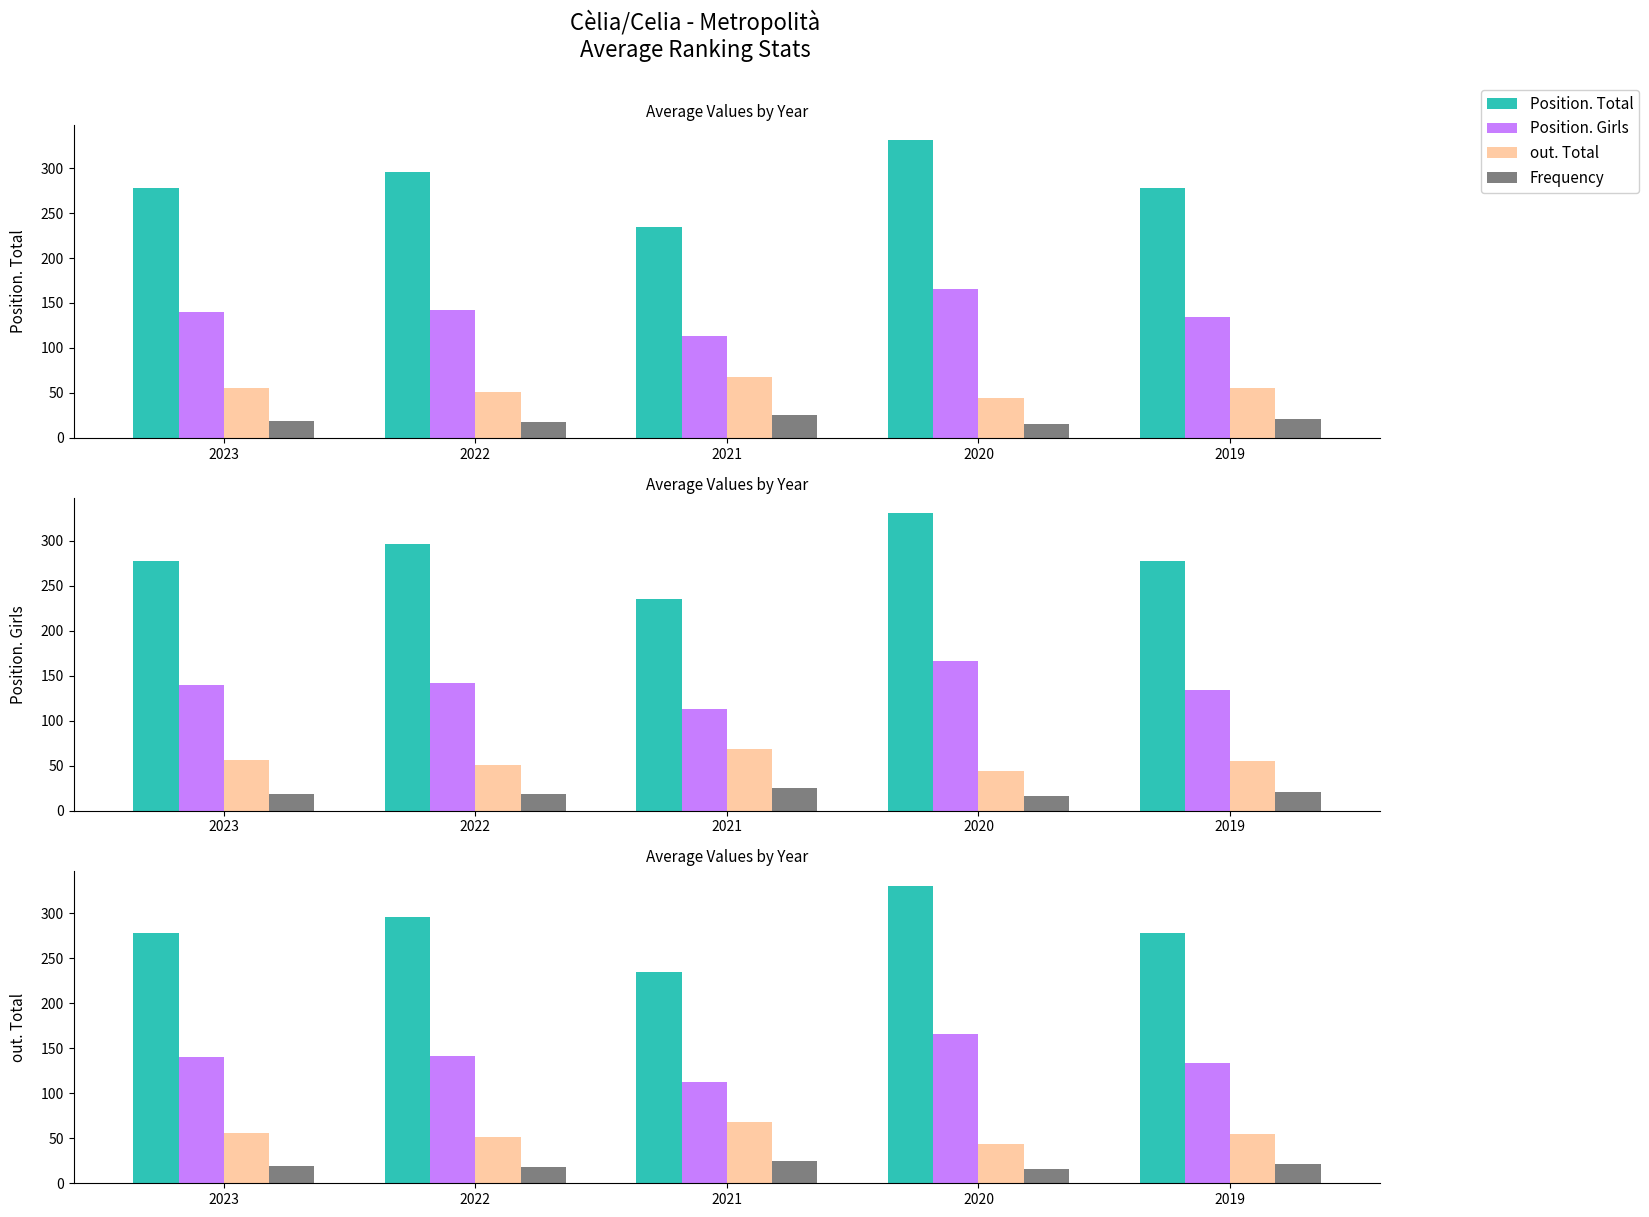

At which category is the sum across all series the highest?

2020